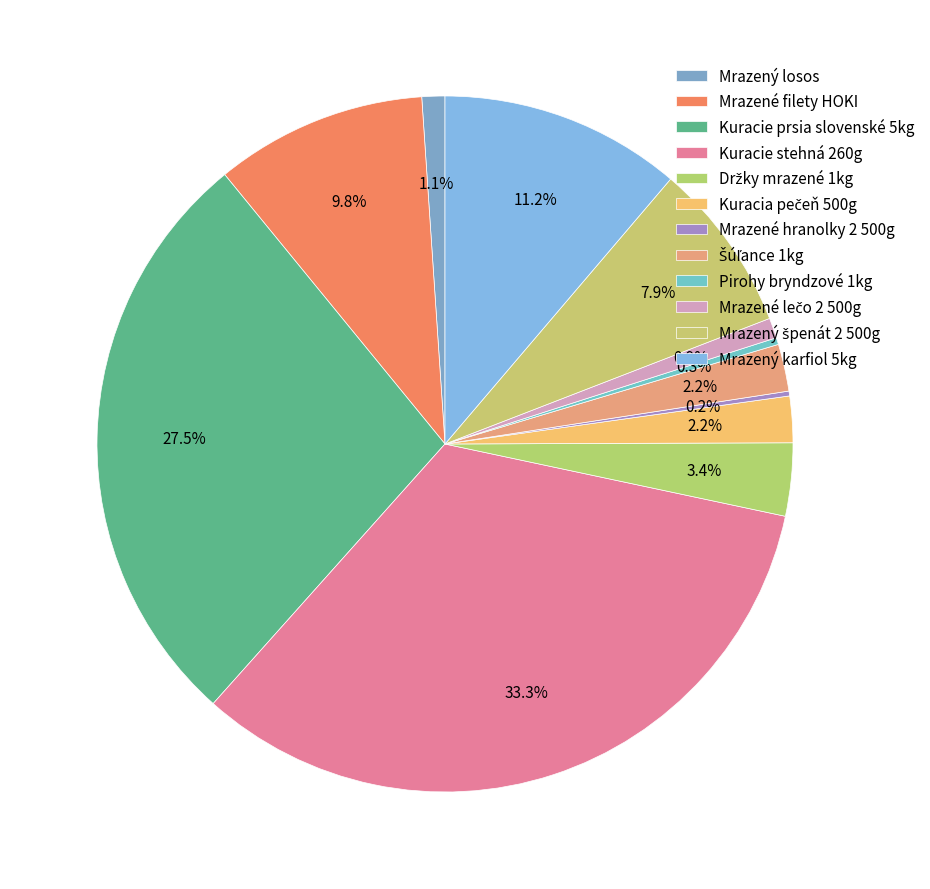

What percentage is NOT represented by Držky mrazené 1kg?

96.6%